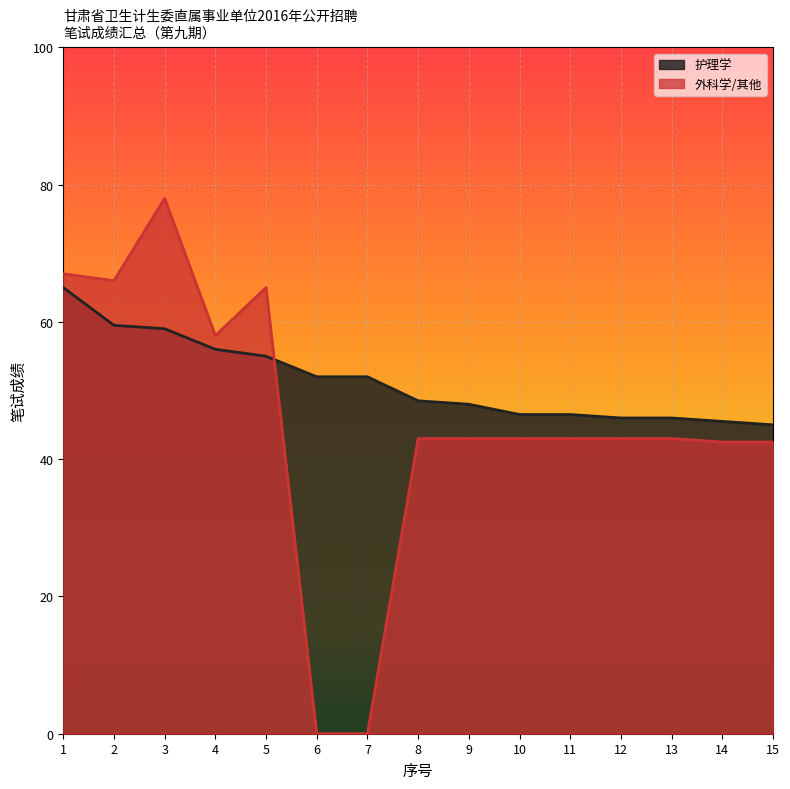

What is the value of the 外科学/其他 point at the 3rd from the left?

78.0